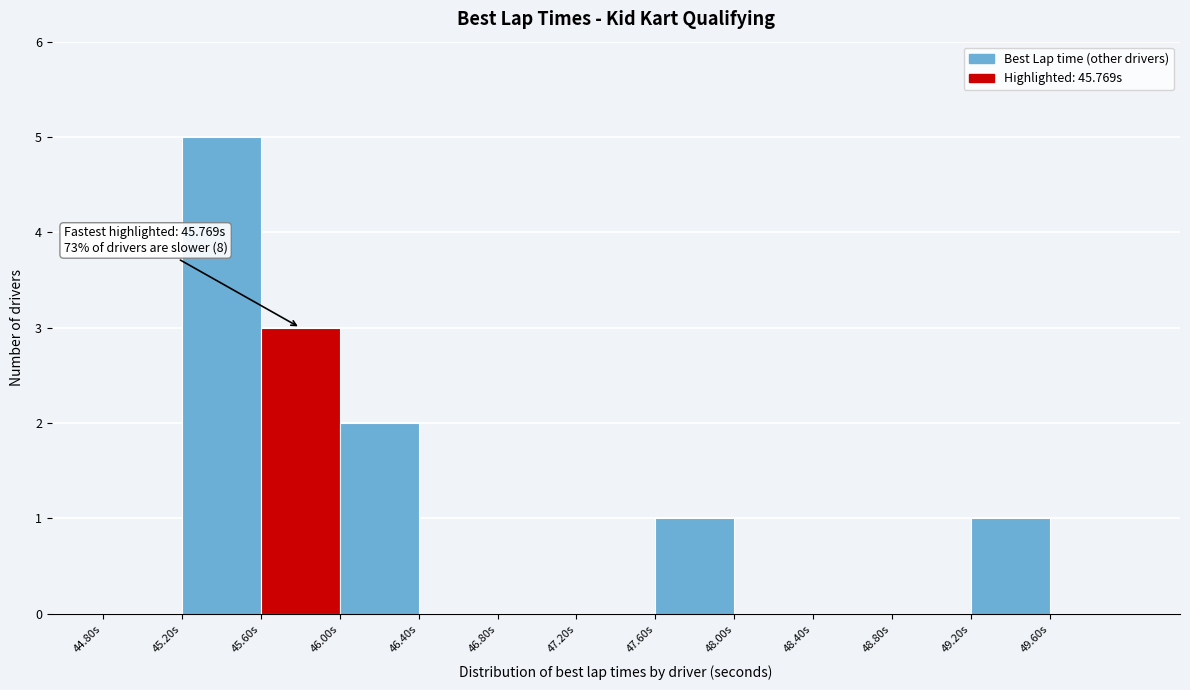

Over which range of the x-axis is the bar tallest?

45.2 to 45.6